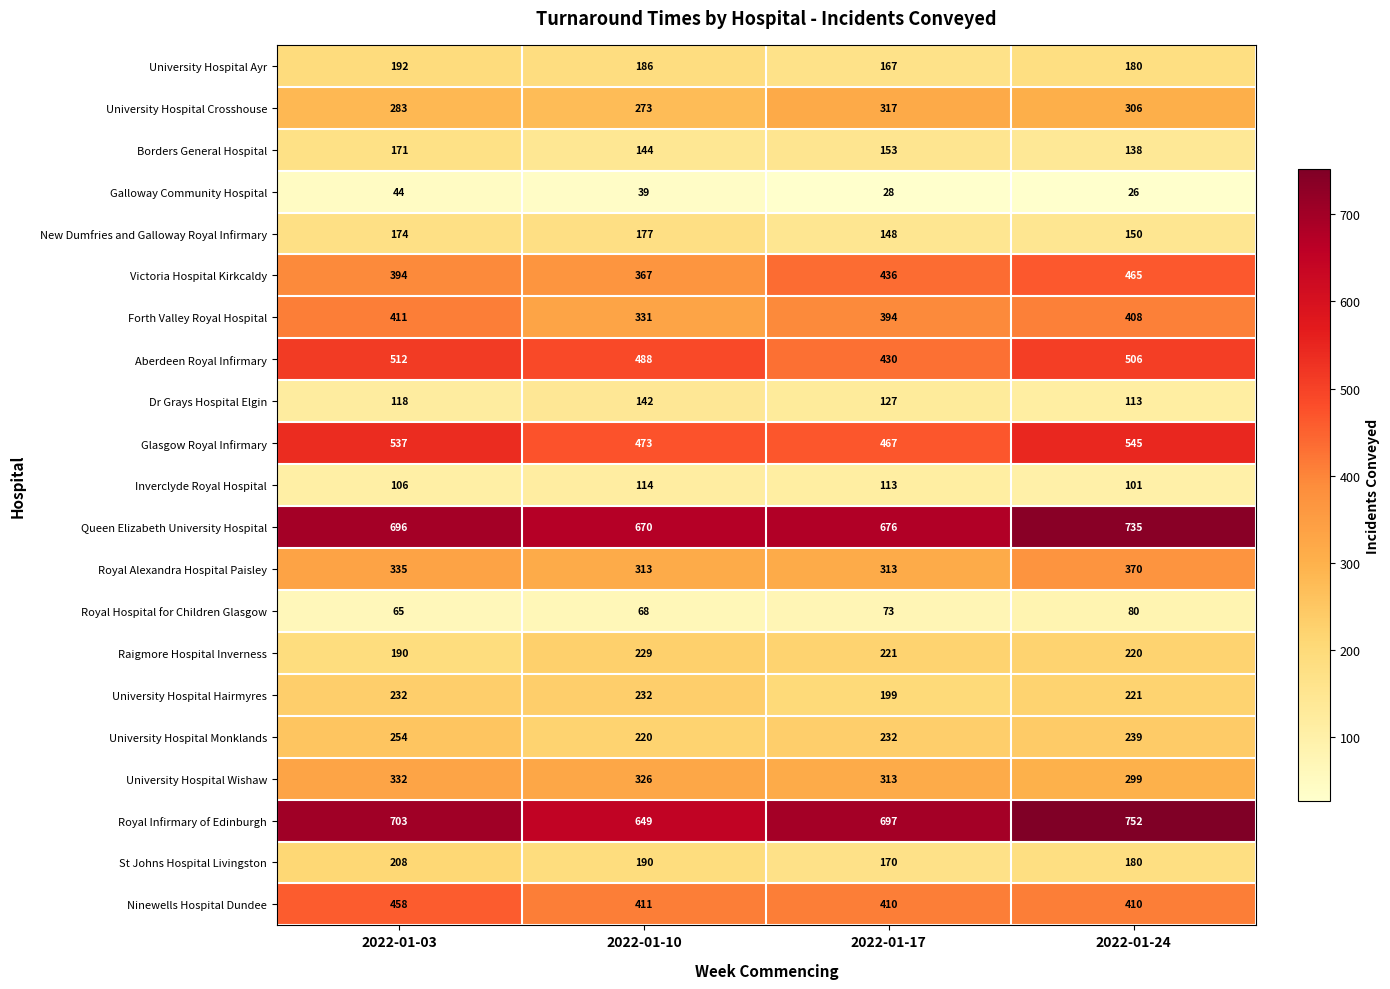

List the series in order of their peak value, lowest first.

Galloway Community Hospital, Royal Hospital for Children Glasgow, Inverclyde Royal Hospital, Dr Grays Hospital Elgin, Borders General Hospital, New Dumfries and Galloway Royal Infirmary, University Hospital Ayr, St Johns Hospital Livingston, Raigmore Hospital Inverness, University Hospital Hairmyres, University Hospital Monklands, University Hospital Crosshouse, University Hospital Wishaw, Royal Alexandra Hospital Paisley, Forth Valley Royal Hospital, Ninewells Hospital Dundee, Victoria Hospital Kirkcaldy, Aberdeen Royal Infirmary, Glasgow Royal Infirmary, Queen Elizabeth University Hospital, Royal Infirmary of Edinburgh